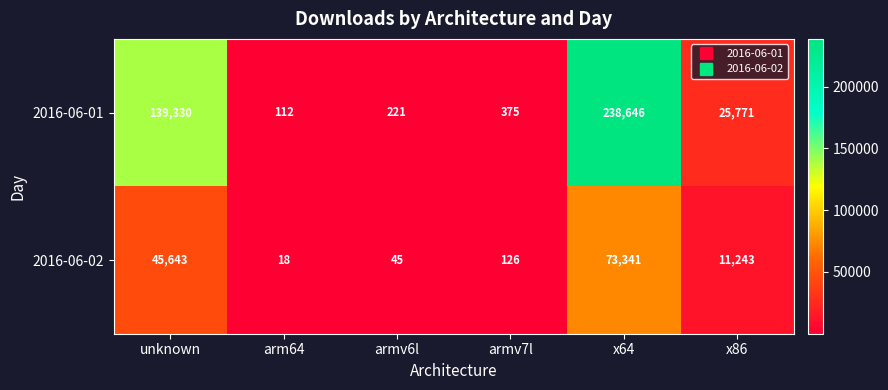

What is the minimum value shown in the chart?

18